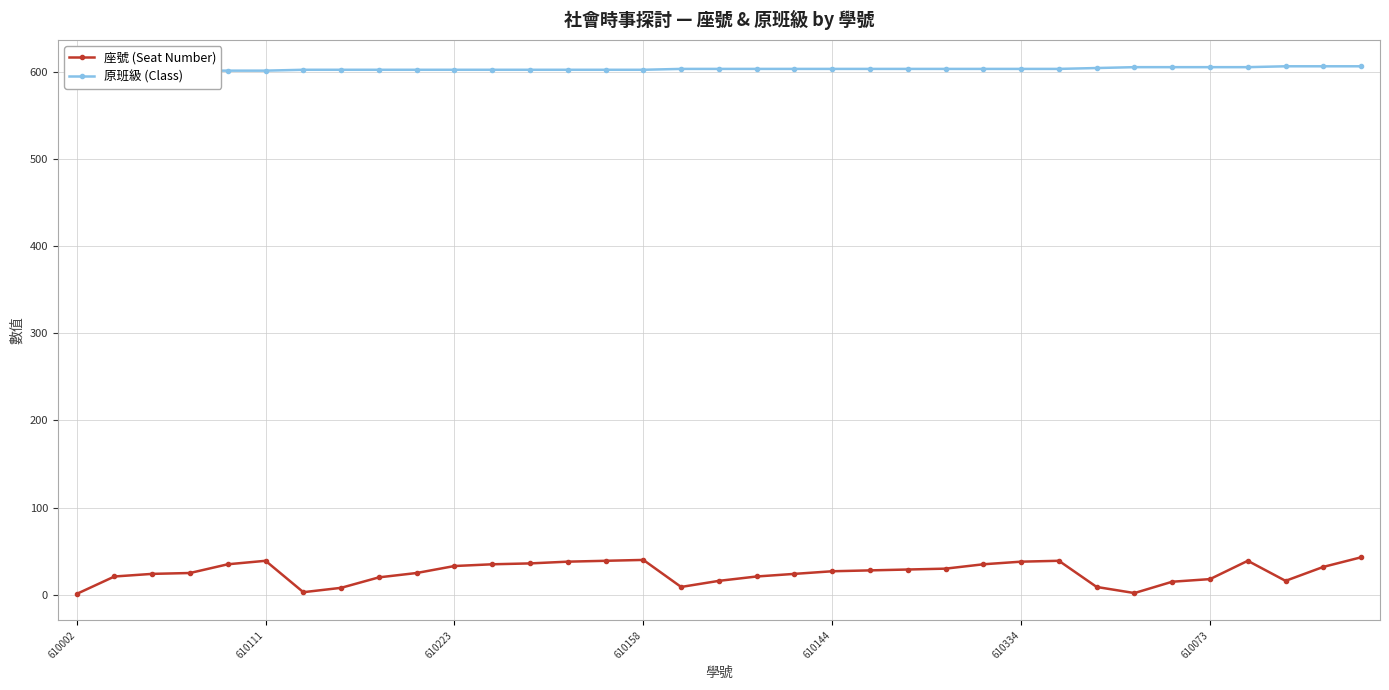

True or false: 座號 (Seat Number) and 原班級 (Class) cross at least once.

False